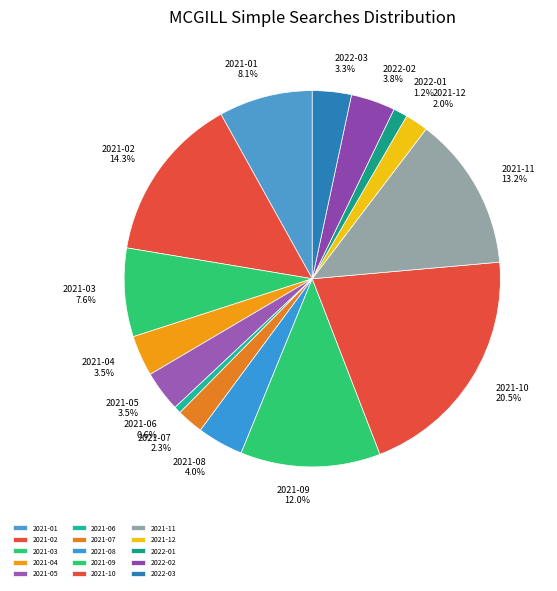

What portion of the pie excludes 2021-12?

98.0%